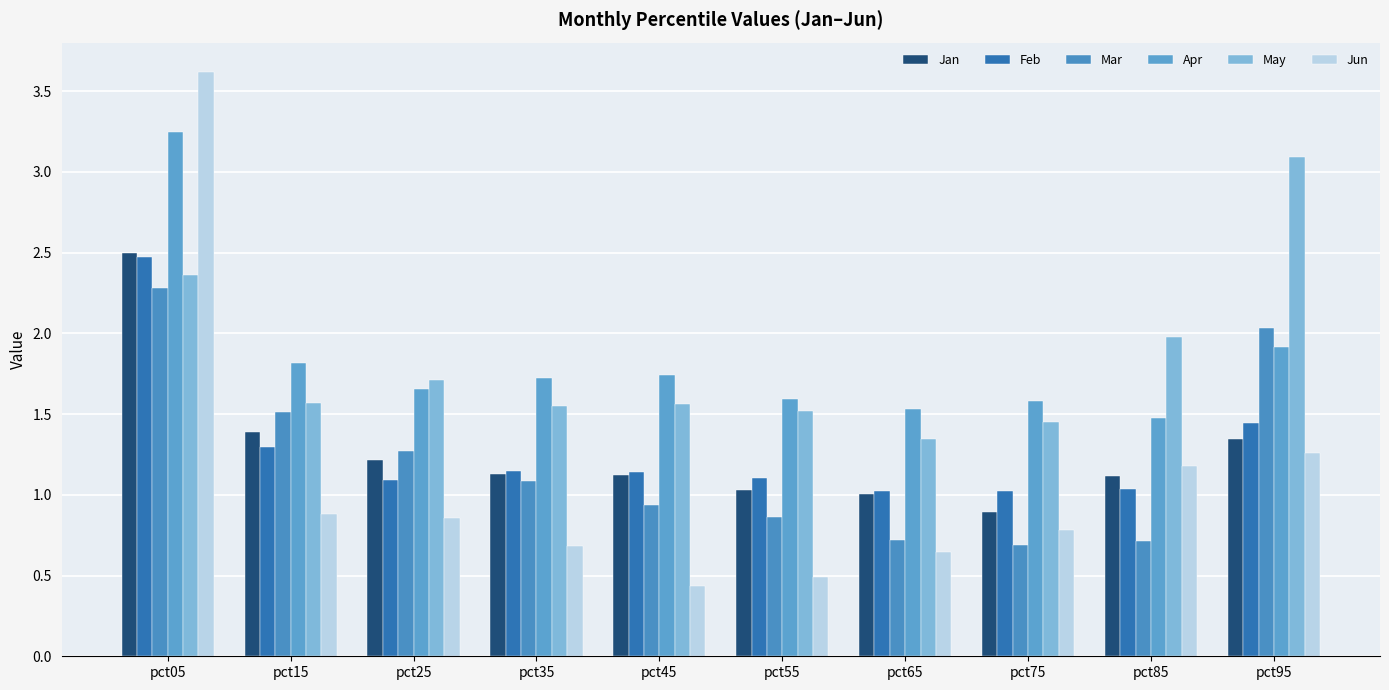

Which series has the largest total across all categories?

Apr